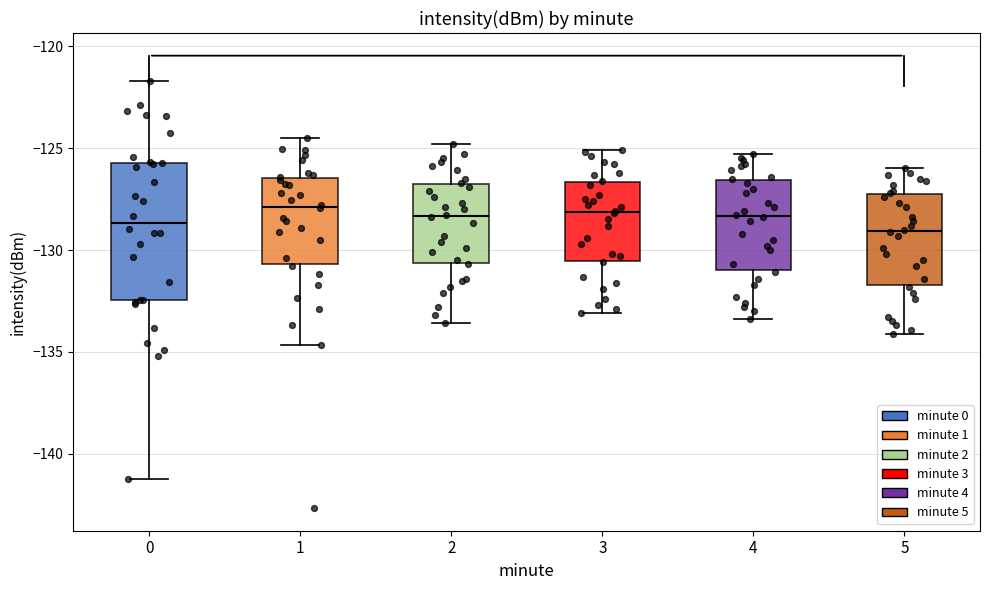

Reading left to right, read every box against the y-axis: the position of its median line, the range the box covers, and the ends of its whiskers. The values are not printed on the chart, so give them approximately, as read against the axis.

0: median -128.5, box -132.5 to -125.5, whiskers -141.0 to -121.5
1: median -128.0, box -130.5 to -126.5, whiskers -134.5 to -124.5
2: median -128.5, box -130.5 to -126.5, whiskers -133.5 to -125.0
3: median -128.0, box -130.5 to -126.5, whiskers -133.0 to -125.0
4: median -128.5, box -131.0 to -126.5, whiskers -133.5 to -125.5
5: median -129.0, box -131.5 to -127.0, whiskers -134.0 to -126.0